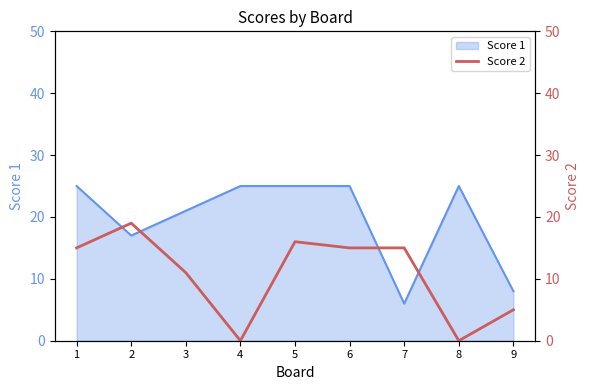

Which category has the lowest value in the Score 1 series?

7